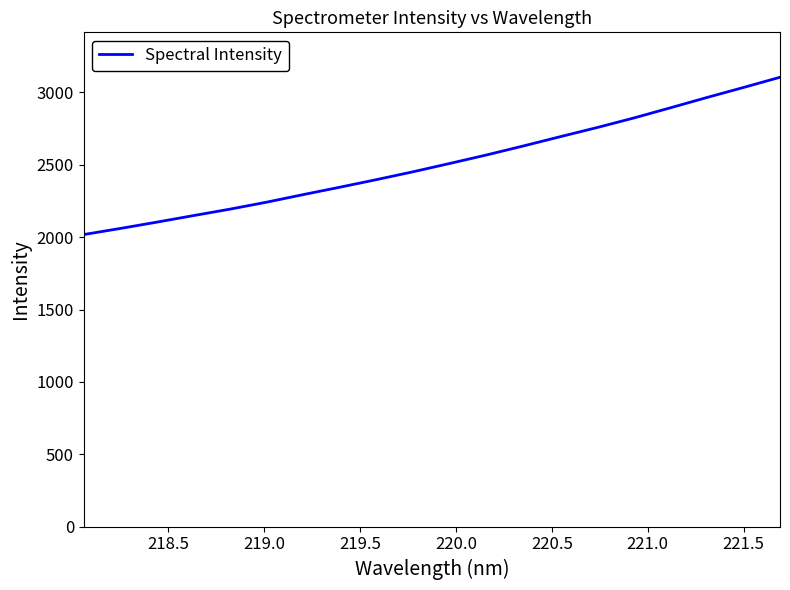

How many series are shown in this chart?

1